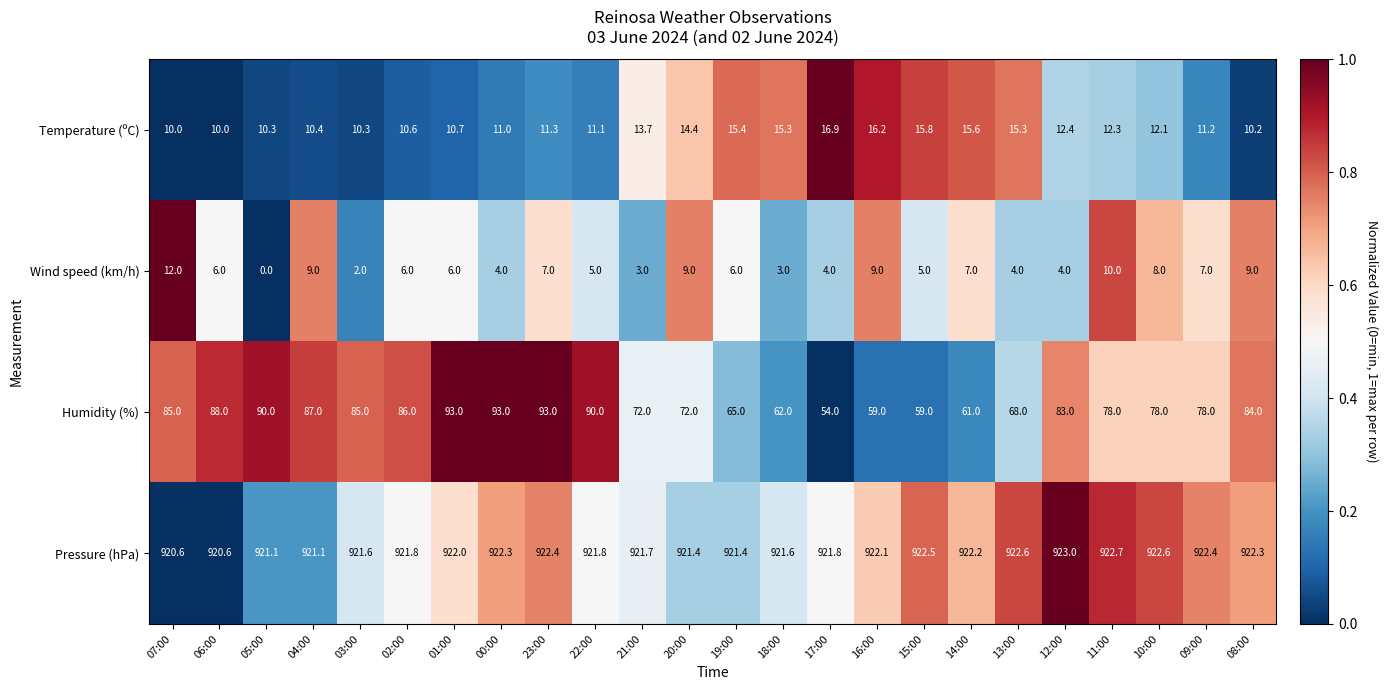

Which series has the largest range (max minus min)?

Humidity (%)